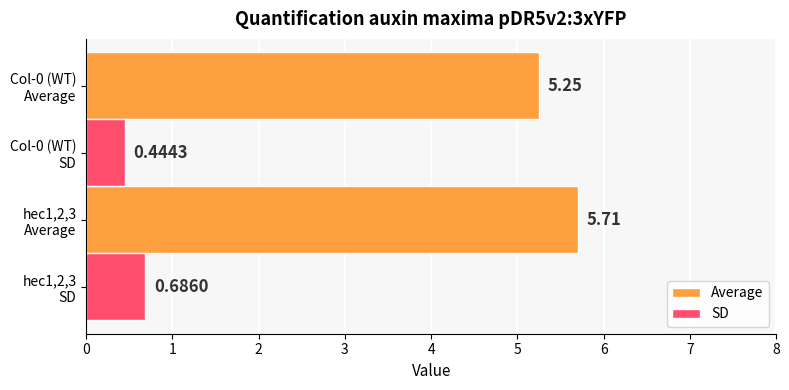

What are all the series names shown in the legend?

Average, SD